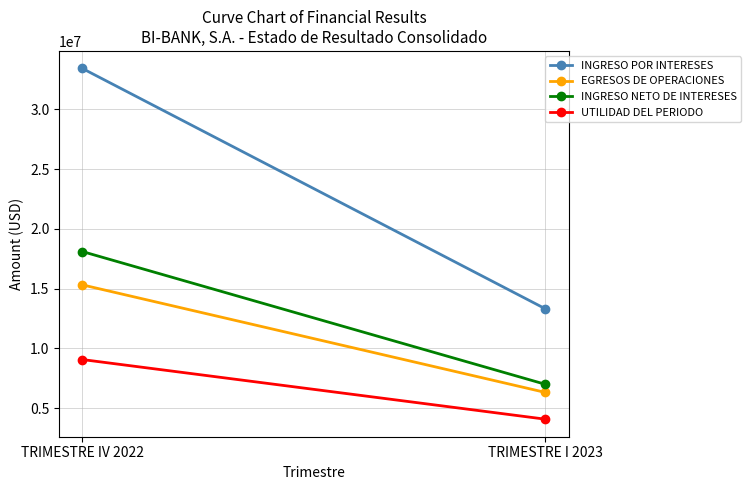

Reading right to left, extract all data points from this chart.

INGRESO POR INTERESES: TRIMESTRE I 2023=13312306.2	TRIMESTRE IV 2022=33421989.7
EGRESOS DE OPERACIONES: TRIMESTRE I 2023=6315965.9	TRIMESTRE IV 2022=15317272.5
INGRESO NETO DE INTERESES: TRIMESTRE I 2023=6996340.3	TRIMESTRE IV 2022=18104717.2
UTILIDAD DEL PERIODO: TRIMESTRE I 2023=4079035.1	TRIMESTRE IV 2022=9068089.7